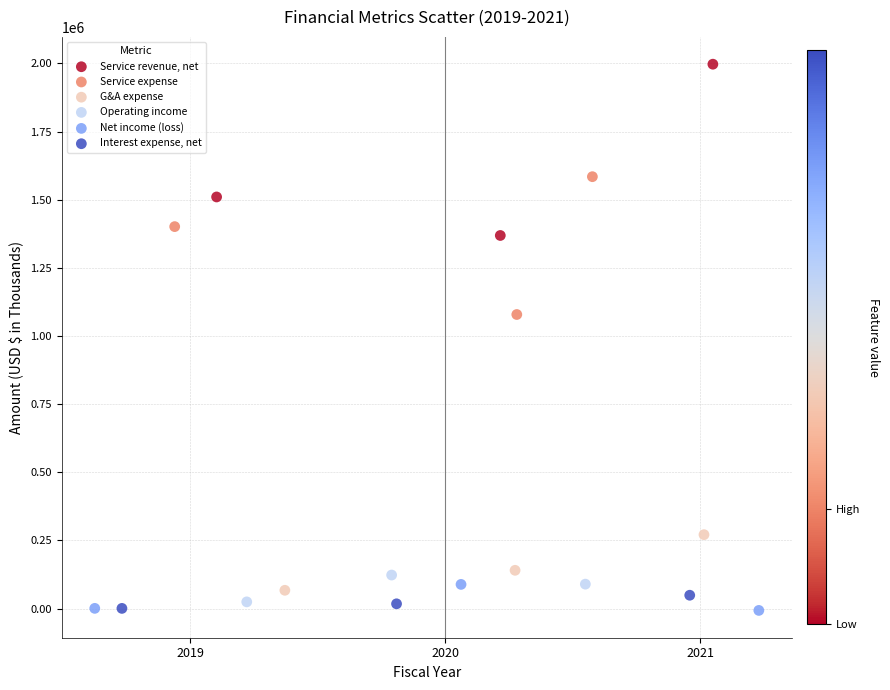

What are all the series names shown in the legend?

Service revenue, net, Service expense, G&A expense, Operating income, Net income (loss), Interest expense, net